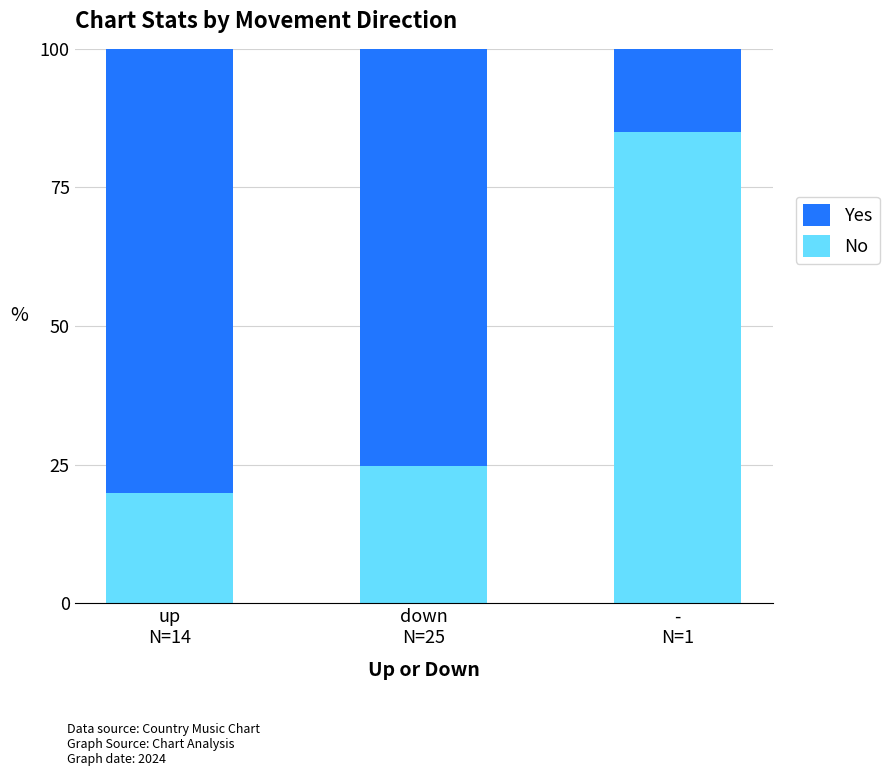

Are the bars horizontal?

No